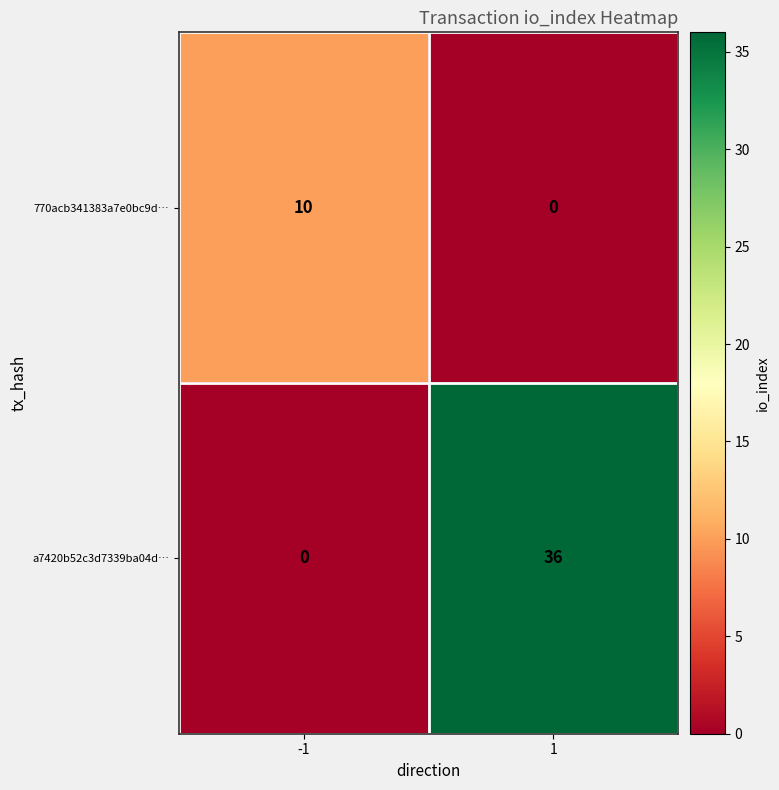

Reading right to left, transcribe all the data shown in this chart.

770acb341383a7e0bc9d…: 0	10
a7420b52c3d7339ba04d…: 36	0